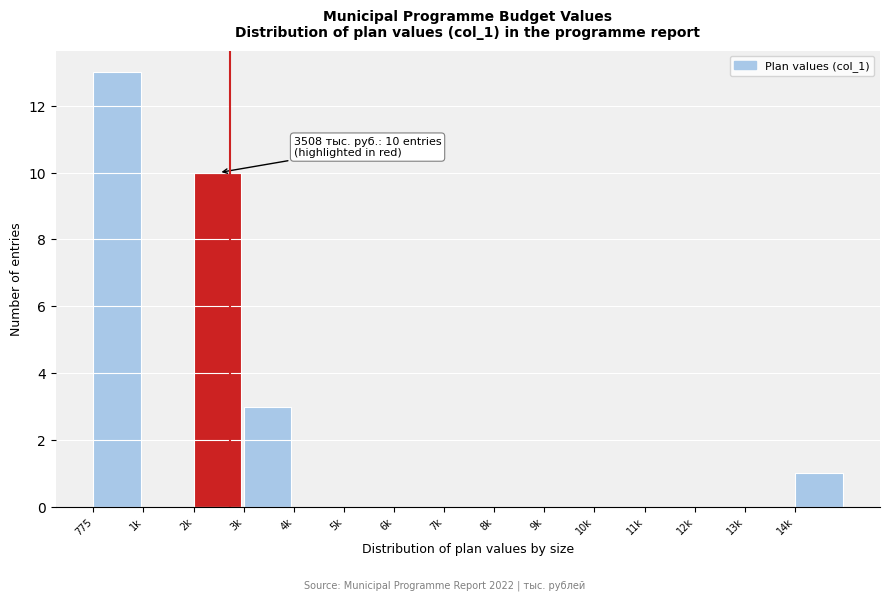

Reading left to right, transcribe all the data shown in this chart.

775=13	1k=0	2k=10	3k=3	4k=0	5k=0	6k=0	7k=0	8k=0	9k=0	10k=0	11k=0	12k=0	13k=0	14k=1